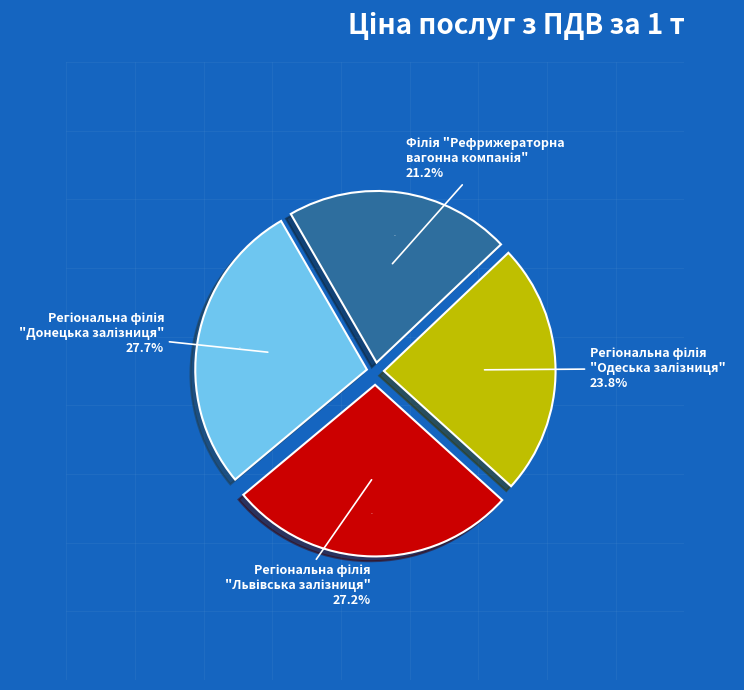

To the nearest percent, what portion does Регіональна філія
"Одеська залізниця" represent?

24%